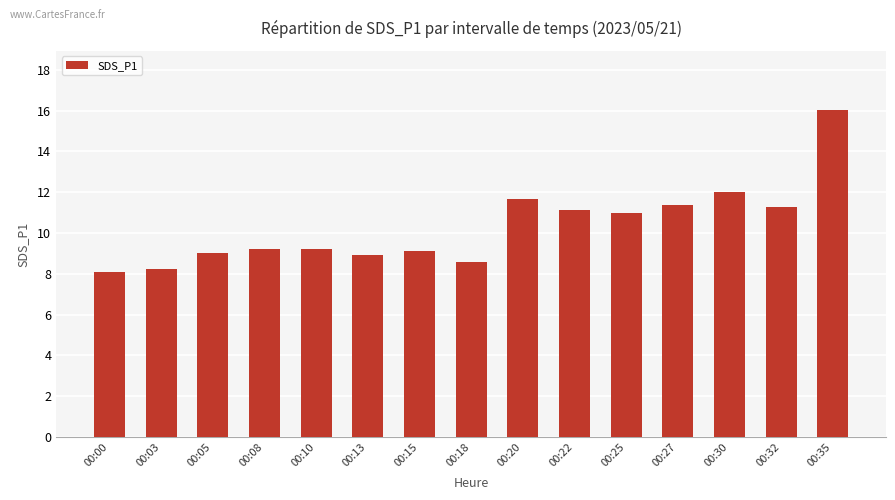

Which category has the lowest value across all series?

00:00